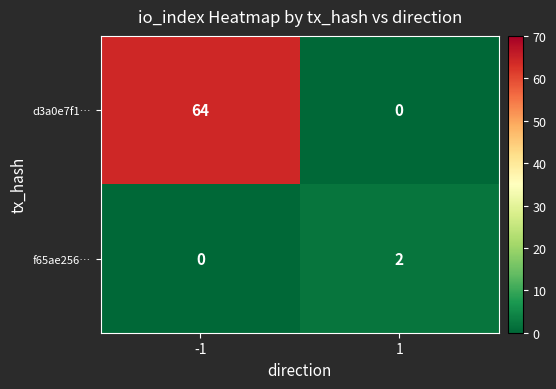

What is the approximate value of d3a0e7f1… at -1?

64